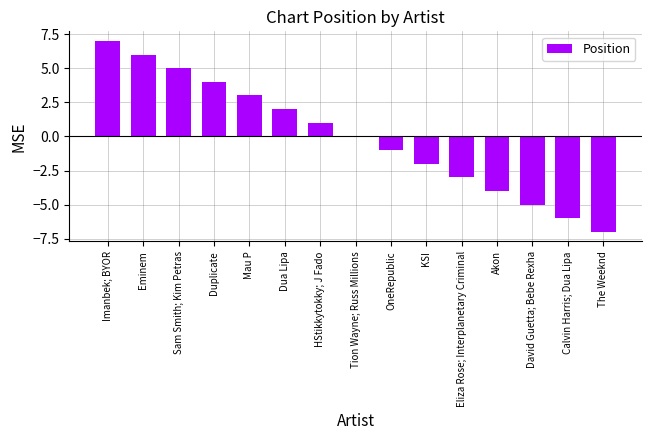

Read the value at Eminem.

6